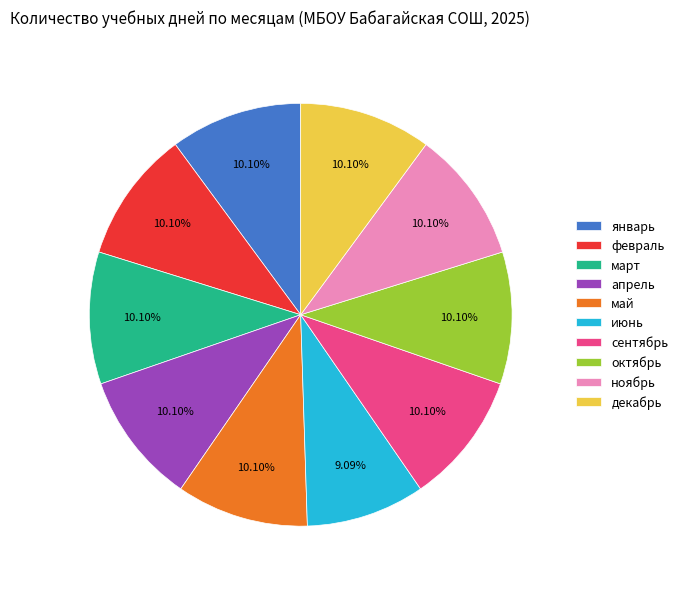

Is there a majority slice in this chart?

No